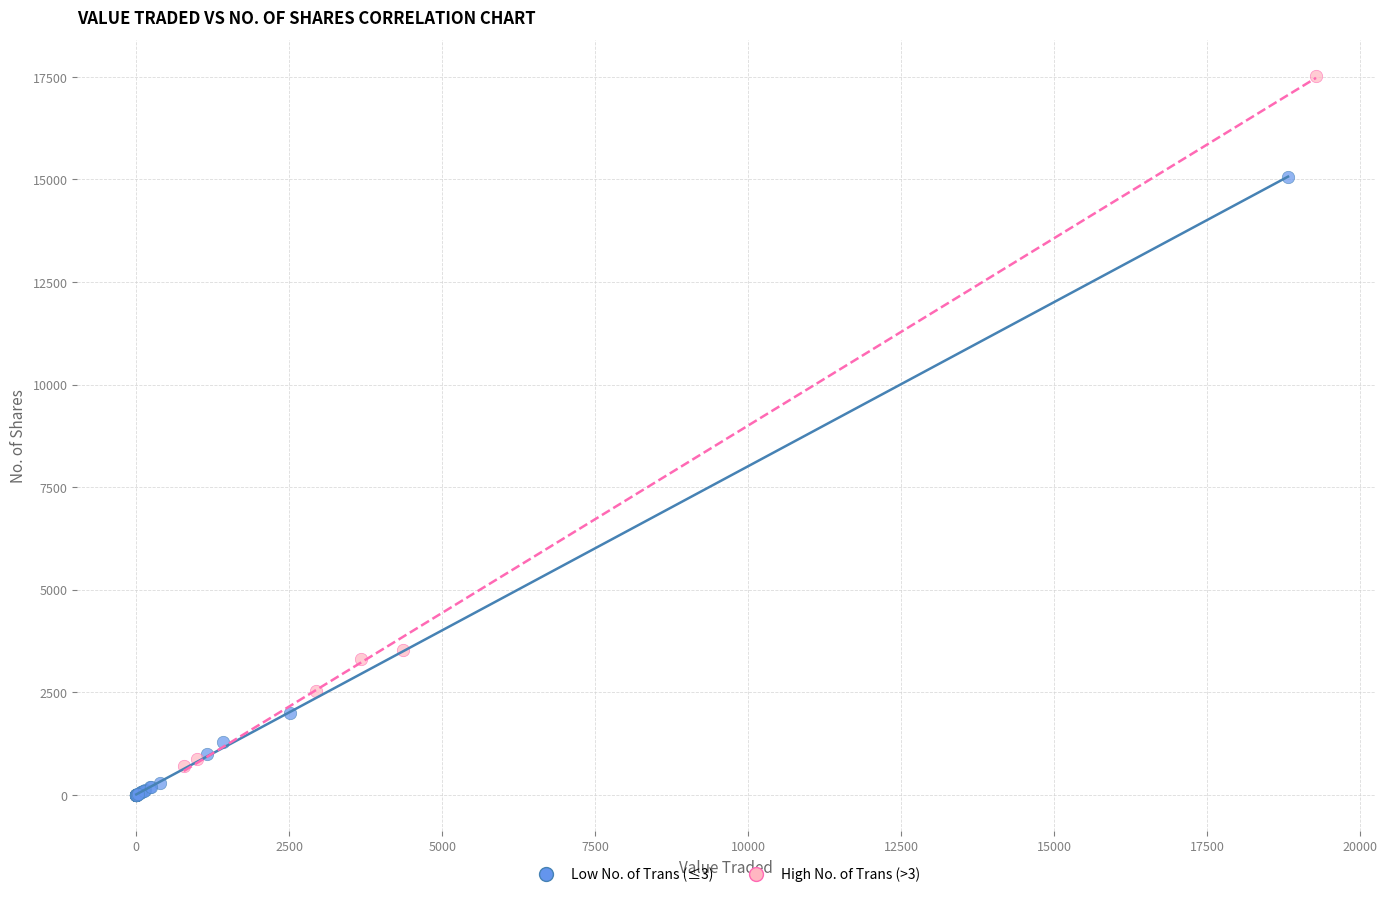

Which series contains the highest Y value?

High No. of Trans (>3)